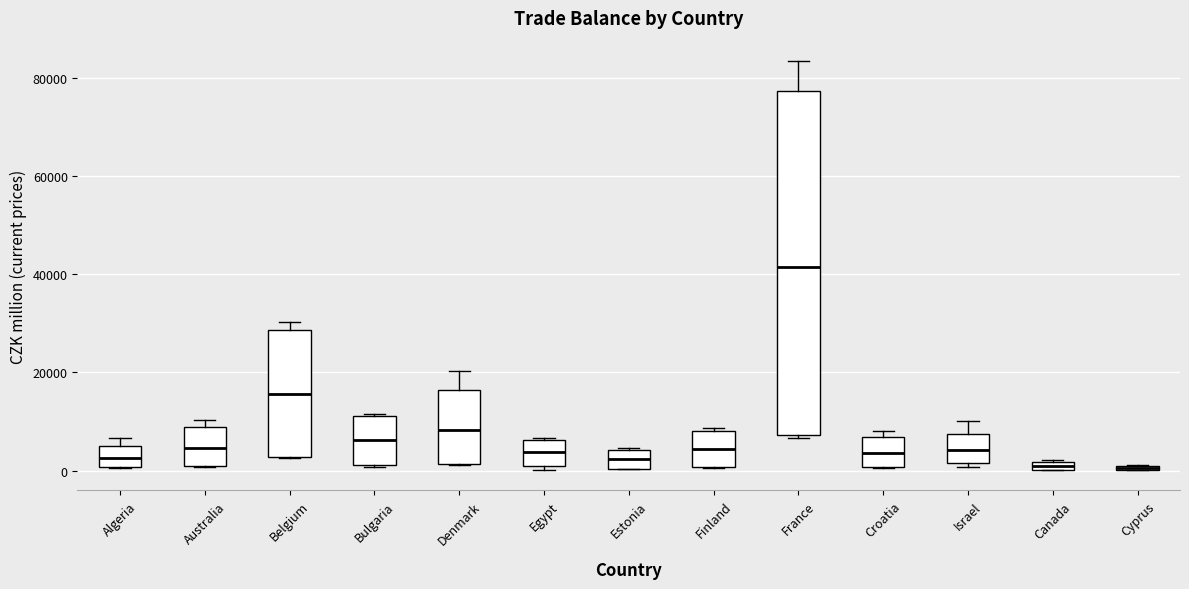

Where does the median line of the box for Estonia sit on the y-axis? The values are not printed on the chart, so give them approximately, as read against the axis.

2000